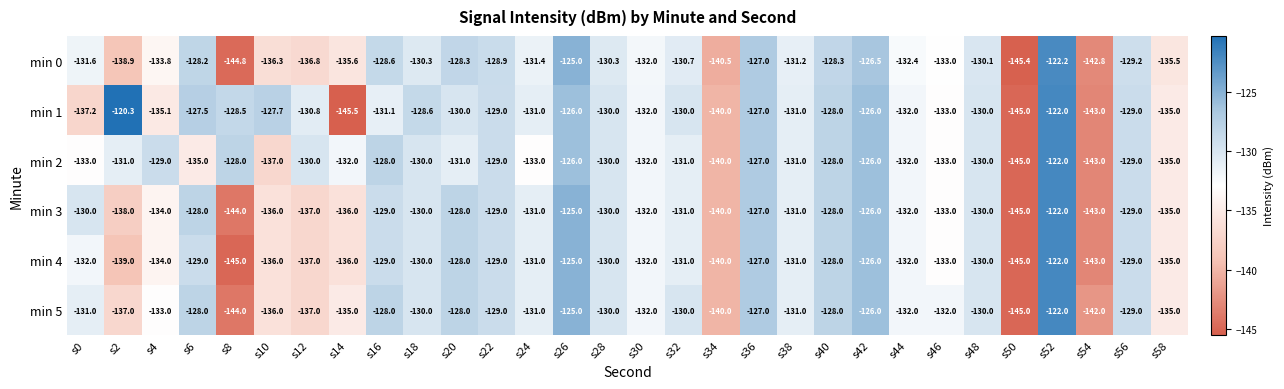

Is it true that min 3 equals -134.0 at s4?

True